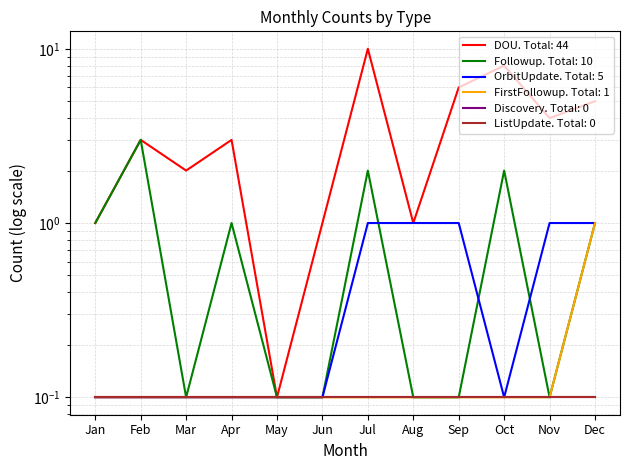

The value of OrbitUpdate at Mar is 0.1. True or false?

True